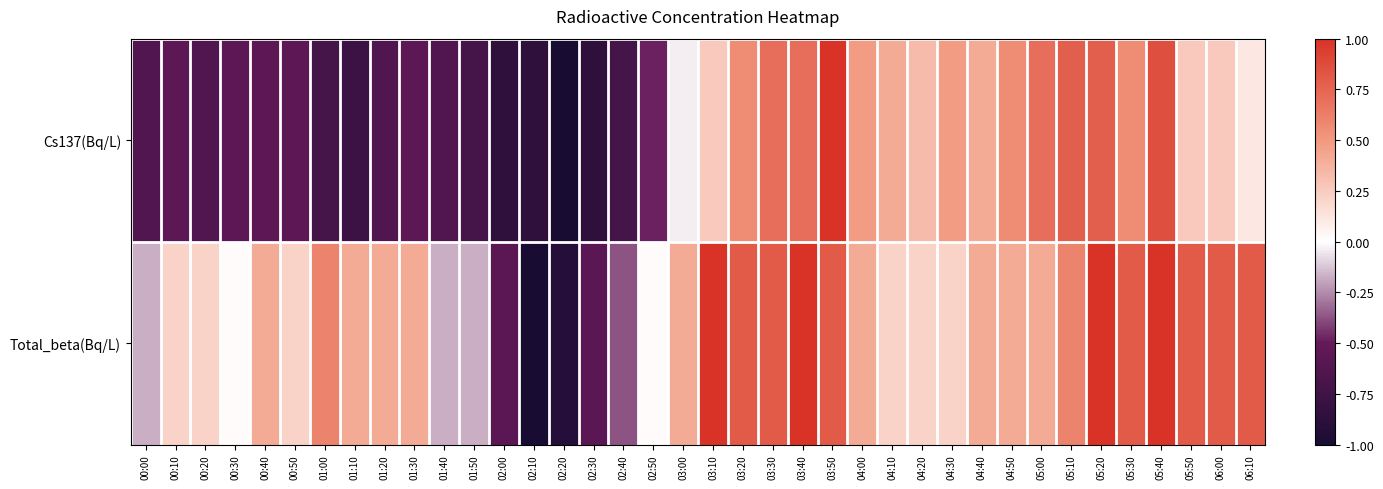

At 06:10, list the series in order from largest to smallest.

Total_beta(Bq/L), Cs137(Bq/L)